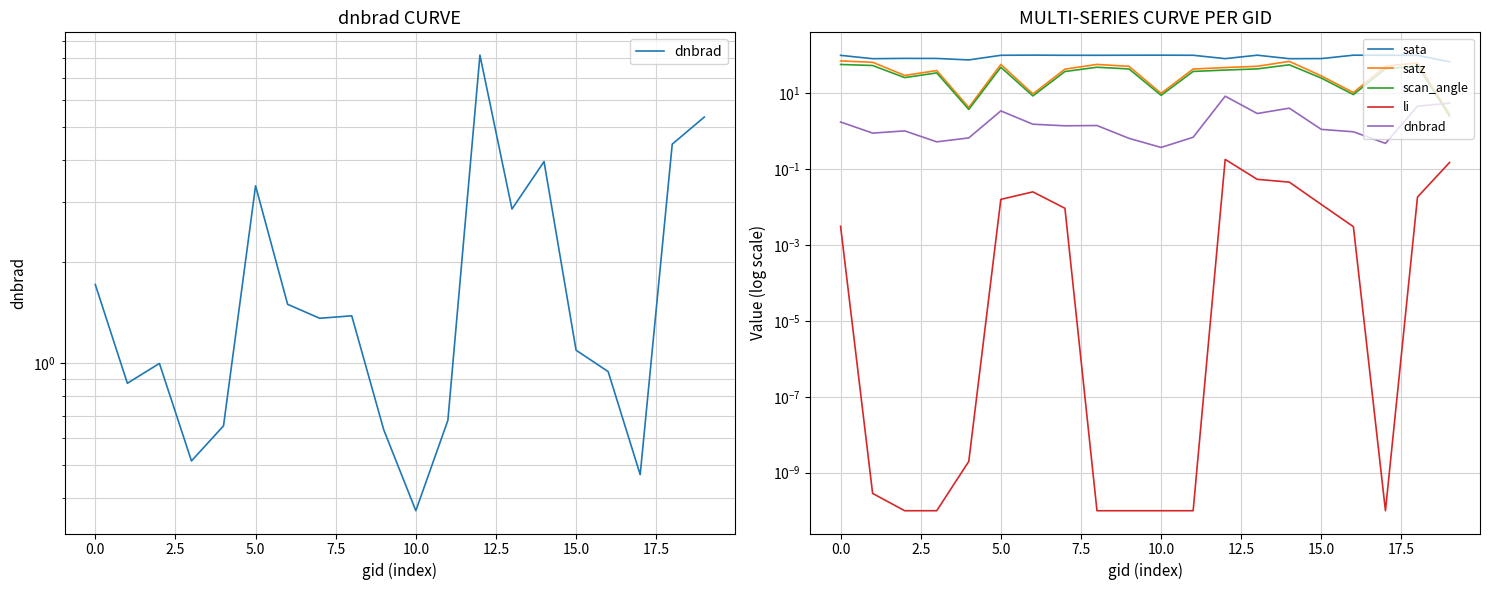

The li series shows 0.0 at 15.0. True or false?

True